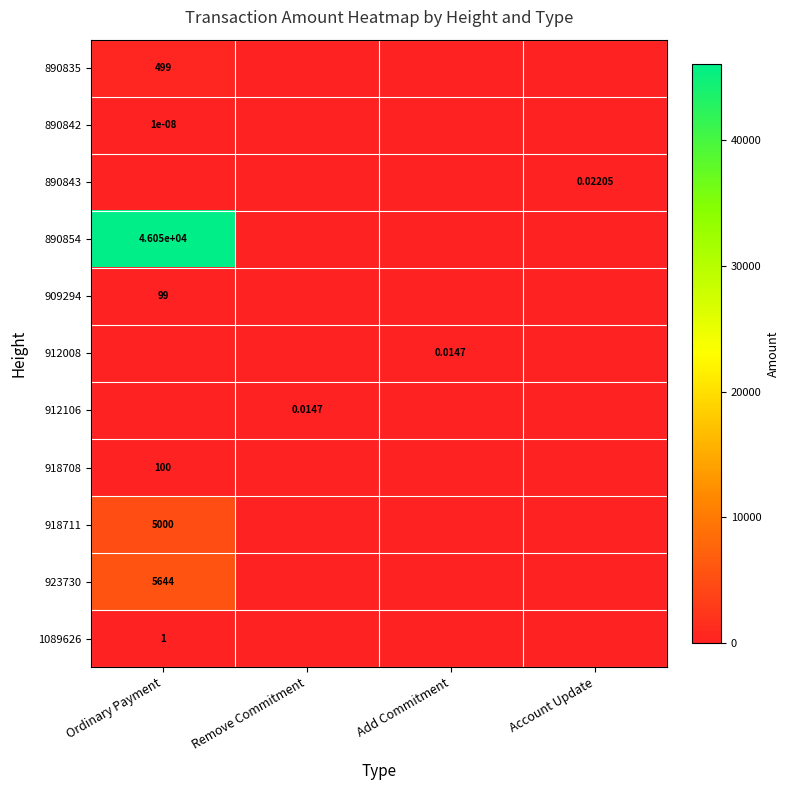

The value of 918711 at Ordinary Payment is 5000.0. True or false?

True